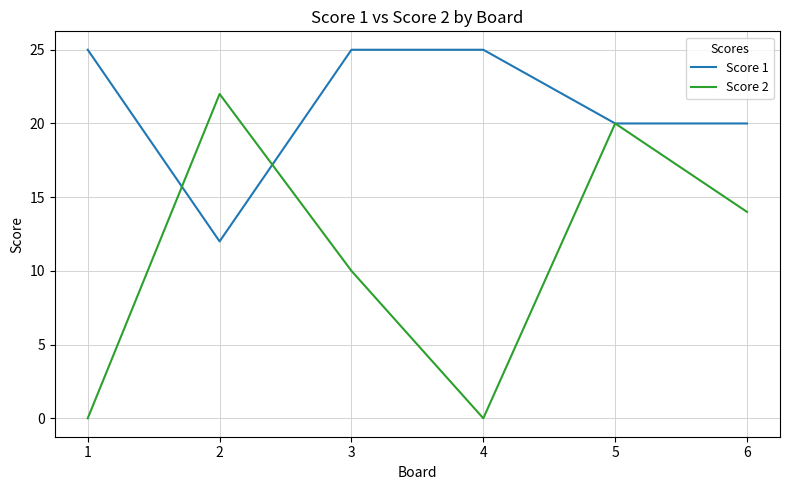

Rank the series by their maximum value, from lowest to highest.

Score 2, Score 1